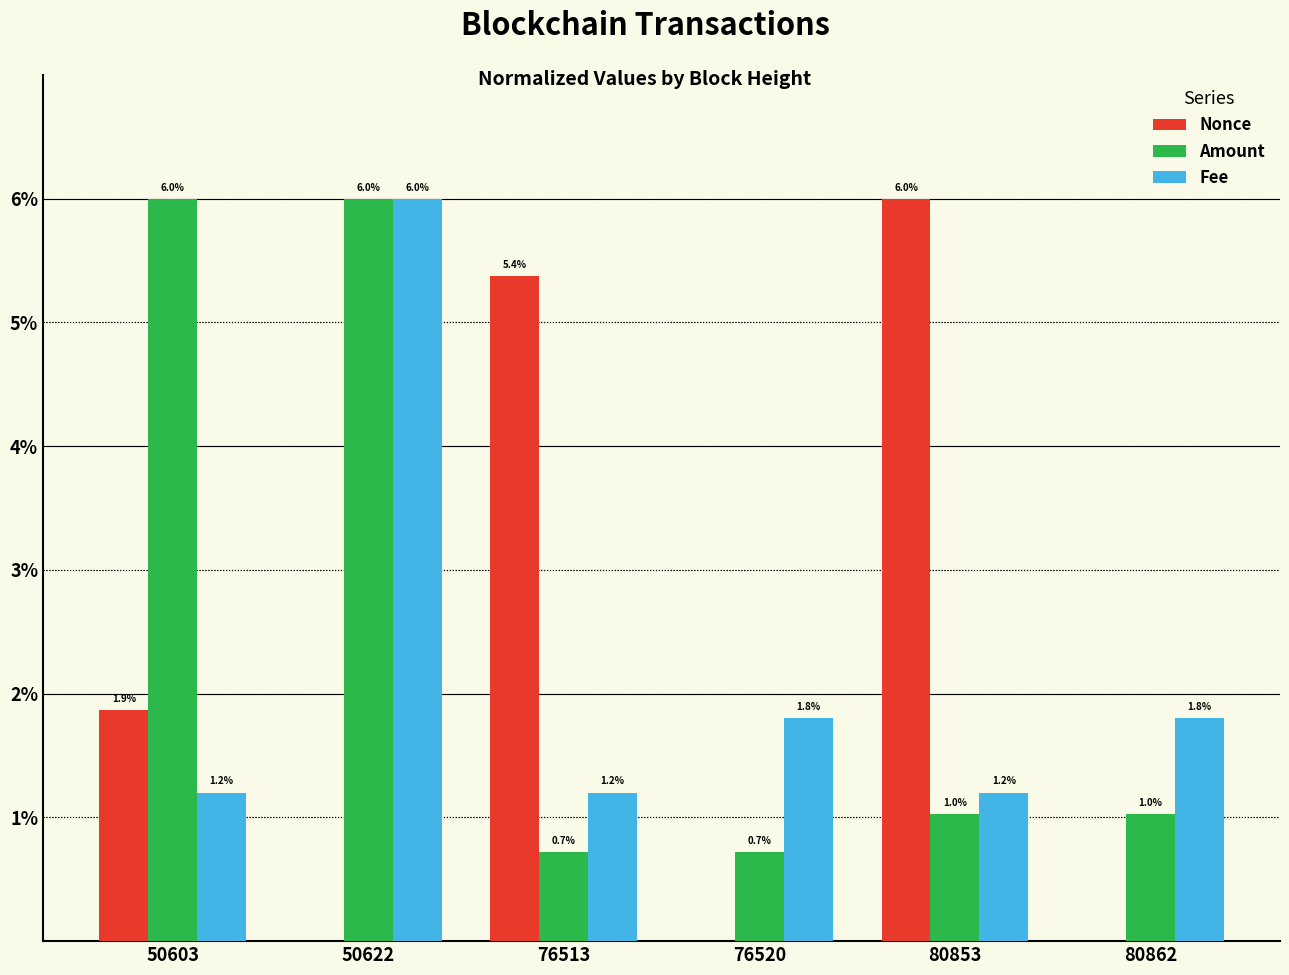

Where does the Amount series first go above 1?

50603